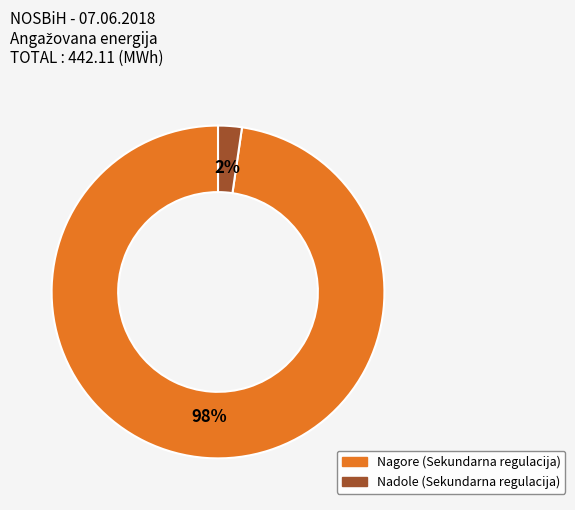

The Nagore (Sekundarna regulacija) slice represents 88% of the pie. True or false?

False